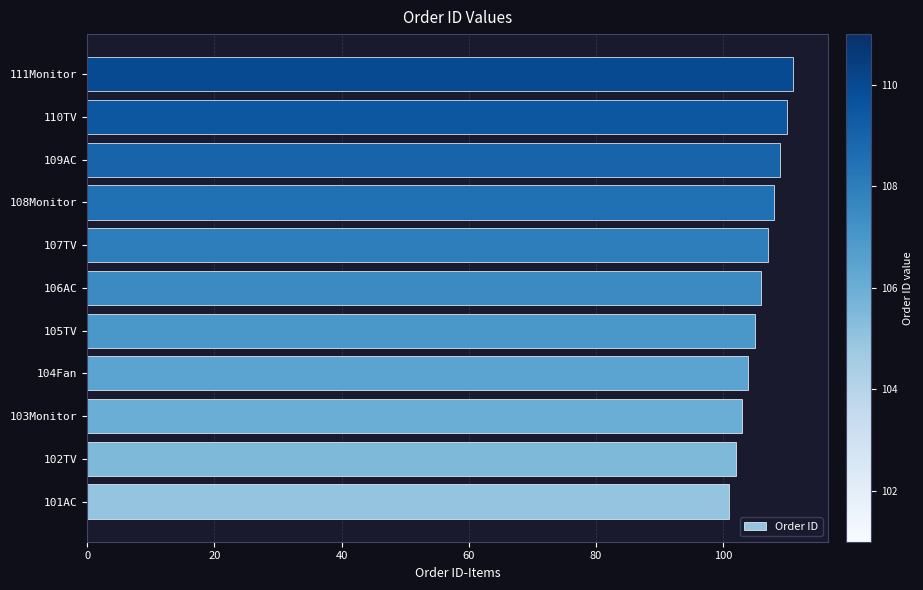

What is the difference between the maximum and minimum values?

10